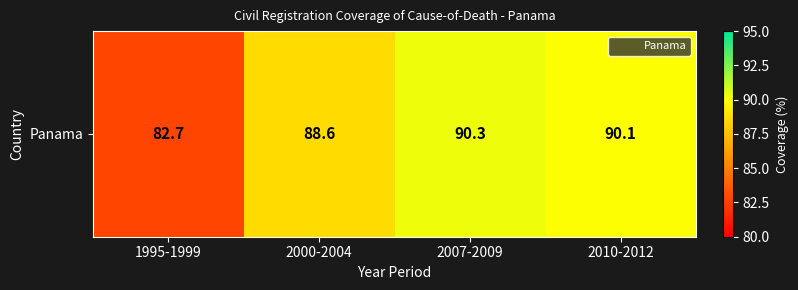

The chart shows a value of 90.3 at 2007-2009. True or false?

True